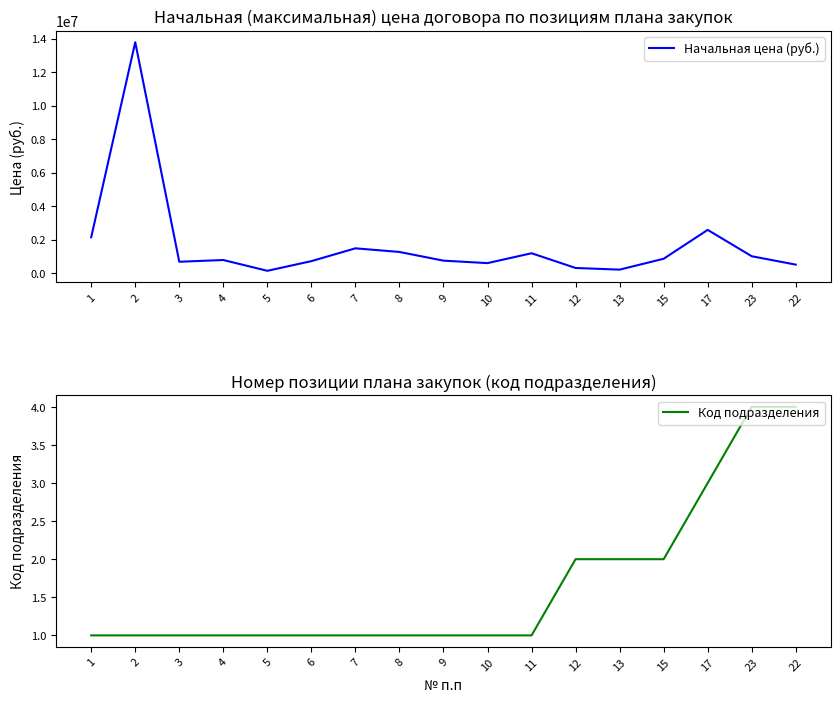

List the series in order of their overall mean, lowest first.

Код подразделения, Начальная цена (руб.)